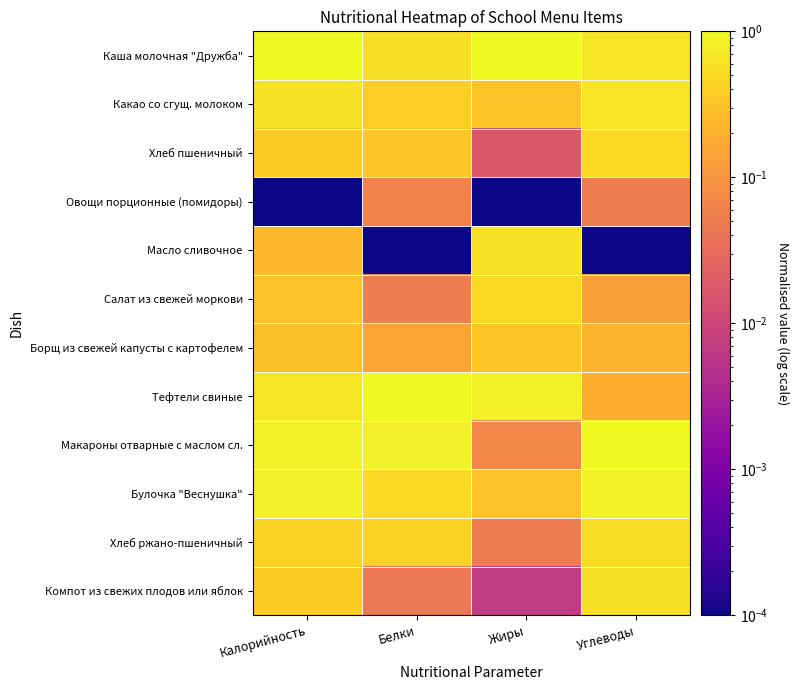

Reading left to right, list all the values displayed in this chart.

Каша молочная "Дружба": Калорийность=1.0	Белки=0.6	Жиры=1.0	Углеводы=0.6
Какао со сгущ. молоком: Калорийность=0.6	Белки=0.4	Жиры=0.3	Углеводы=0.6
Хлеб пшеничный: Калорийность=0.4	Белки=0.3	Жиры=0.0	Углеводы=0.5
Овощи порционные (помидоры): Калорийность=0.0	Белки=0.1	Жиры=0.0	Углеводы=0.1
Масло сливочное: Калорийность=0.2	Белки=0.0	Жиры=0.6	Углеводы=0.0
Салат из свежей моркови: Калорийность=0.3	Белки=0.1	Жиры=0.5	Углеводы=0.1
Борщ из свежей капусты с картофелем: Калорийность=0.3	Белки=0.1	Жиры=0.3	Углеводы=0.2
Тефтели свиные: Калорийность=0.7	Белки=1.0	Жиры=0.8	Углеводы=0.2
Макароны отварные с маслом сл.: Калорийность=0.8	Белки=0.8	Жиры=0.1	Углеводы=1.0
Булочка "Веснушка": Калорийность=0.8	Белки=0.5	Жиры=0.3	Углеводы=0.9
Хлеб ржано-пшеничный: Калорийность=0.4	Белки=0.4	Жиры=0.1	Углеводы=0.5
Компот из свежих плодов или яблок: Калорийность=0.4	Белки=0.0	Жиры=0.0	Углеводы=0.6